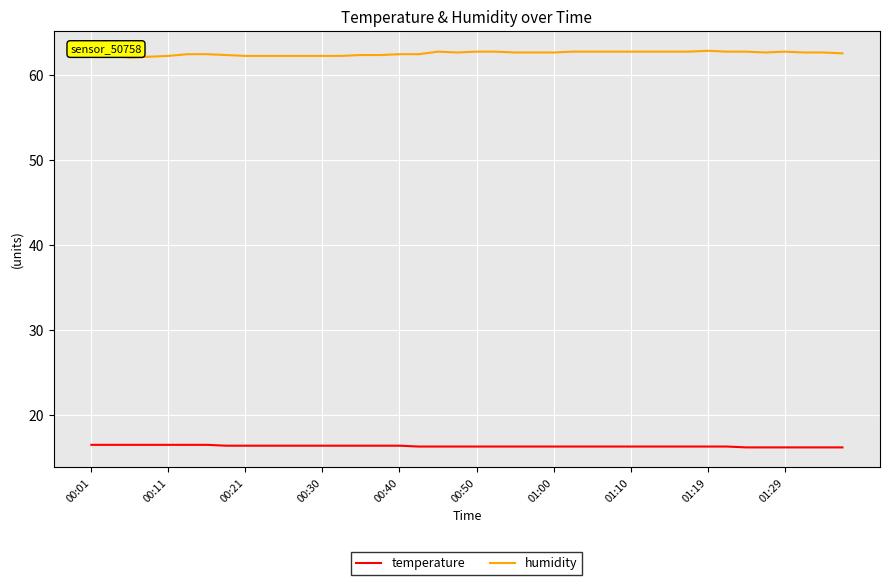

What is the minimum value shown in the chart?

16.2